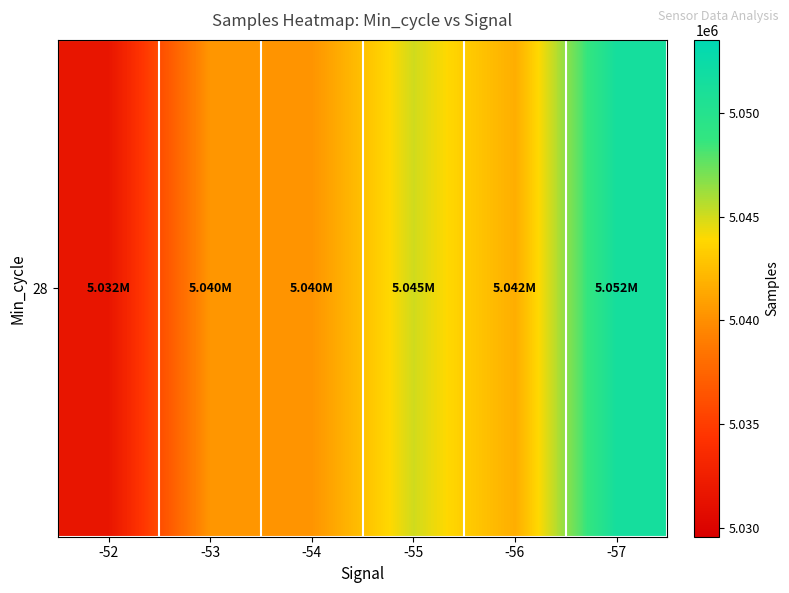

How many values are below 5041646?

3